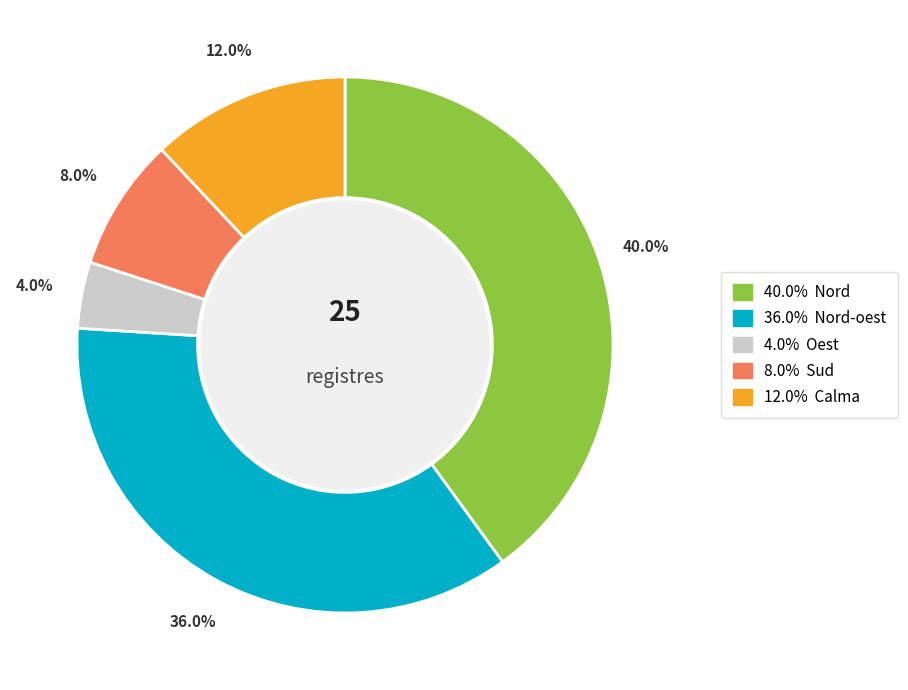

Is there any slice that represents more than half of the pie?

No